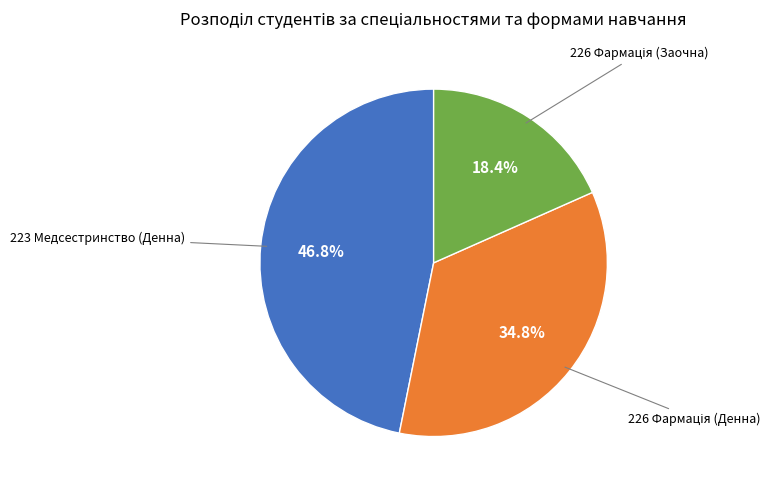

Which category has the biggest portion of the pie?

223 Медсестринство (Денна)